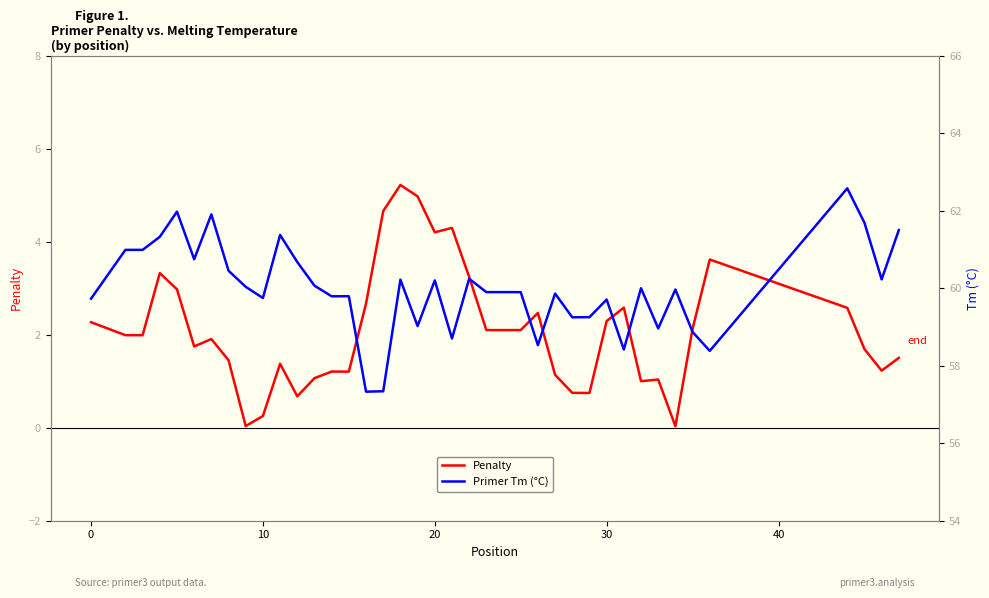

Reading left to right, what are all the values shown in this chart?

Penalty: 2.3	2.0	2.0	3.3	3.0	1.7	1.9	1.5	0.0	0.3	1.4	0.7	1.1	1.2	1.2	2.7	4.7	5.2	5.0	4.2	4.3	3.2	2.1	2.1	2.1	2.5	1.1	0.7	0.7	2.3	2.6	1.0	1.0	0.0	2.1	3.6	2.6	1.7	1.2	1.5
Primer Tm (°C): 59.7	61.0	61.0	61.3	62.0	60.7	61.9	60.5	60.0	59.7	61.4	60.7	60.1	59.8	59.8	57.3	57.3	60.2	59.0	60.2	58.7	60.2	59.9	59.9	59.9	58.5	59.9	59.2	59.3	59.7	58.4	60.0	59.0	60.0	58.9	58.4	62.6	61.7	60.2	61.5